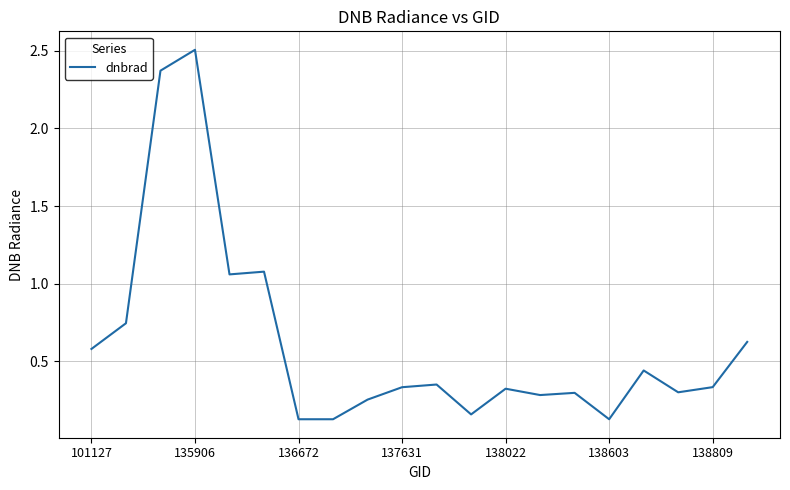

What is the greatest value displayed?

2.5